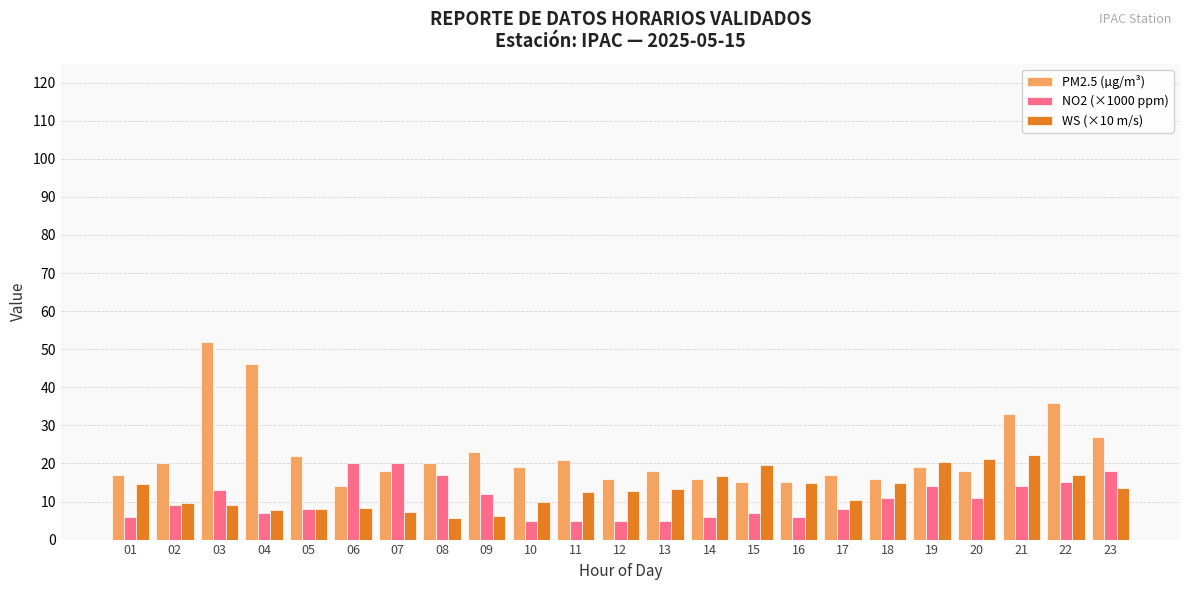

Which series has the largest range (max minus min)?

PM2.5 (µg/m³)